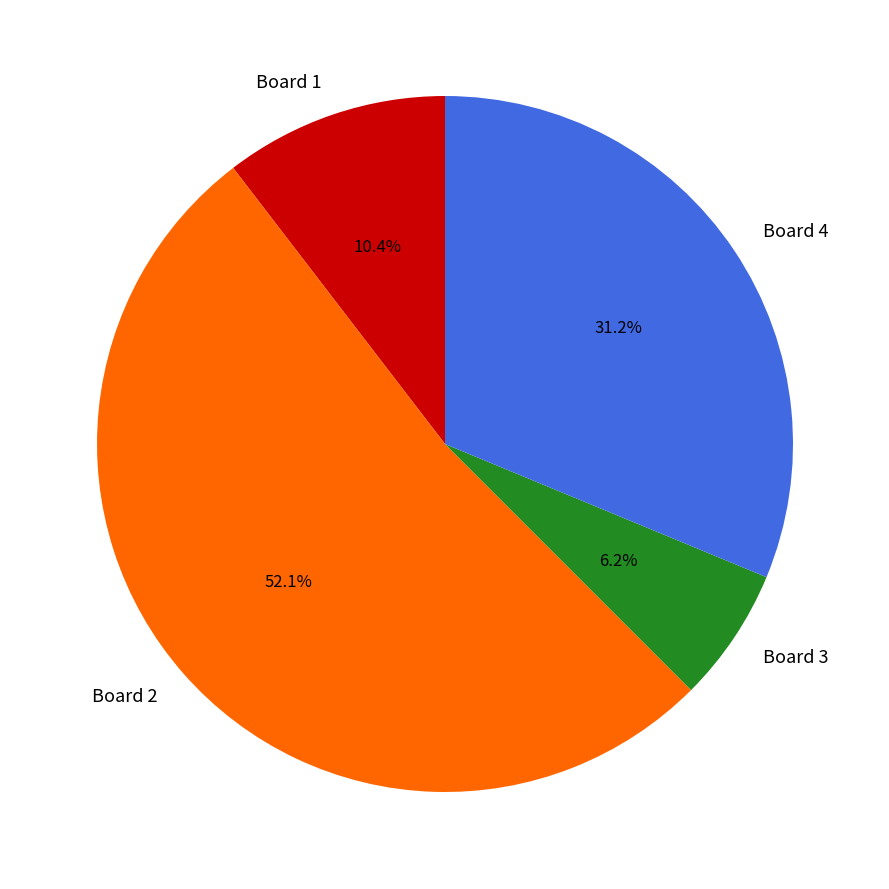

Is it true that Board 1 is 10% of the pie?

True